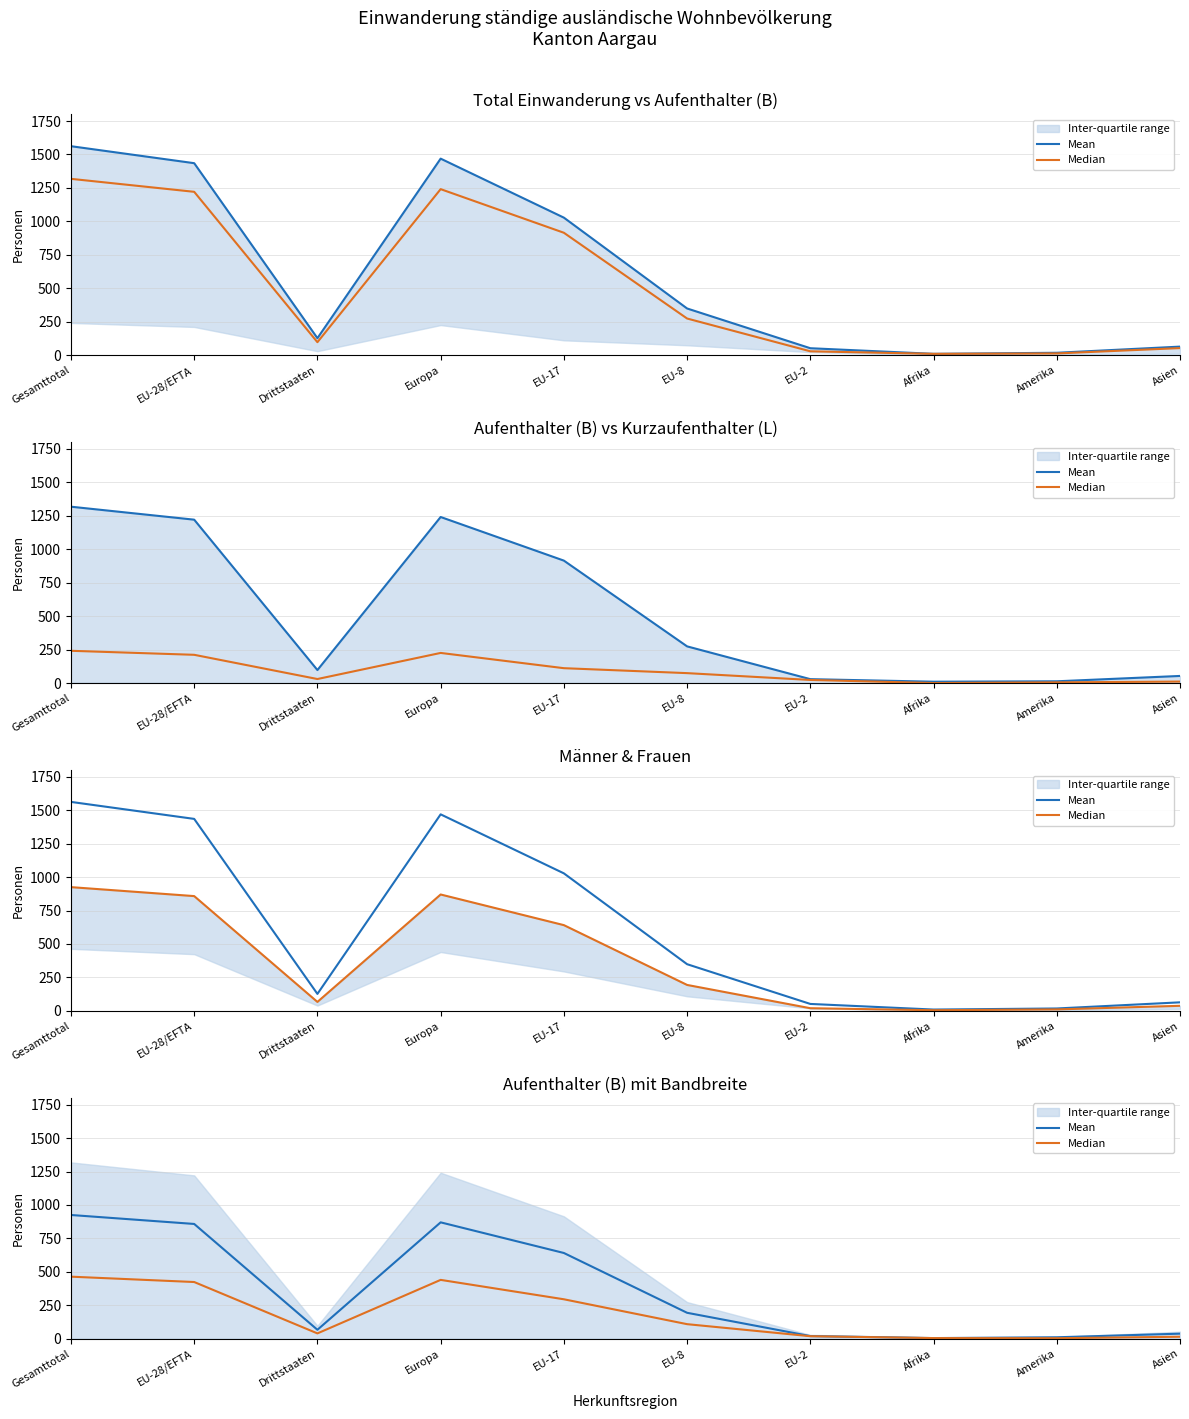

Which series has the largest range (max minus min)?

Mean